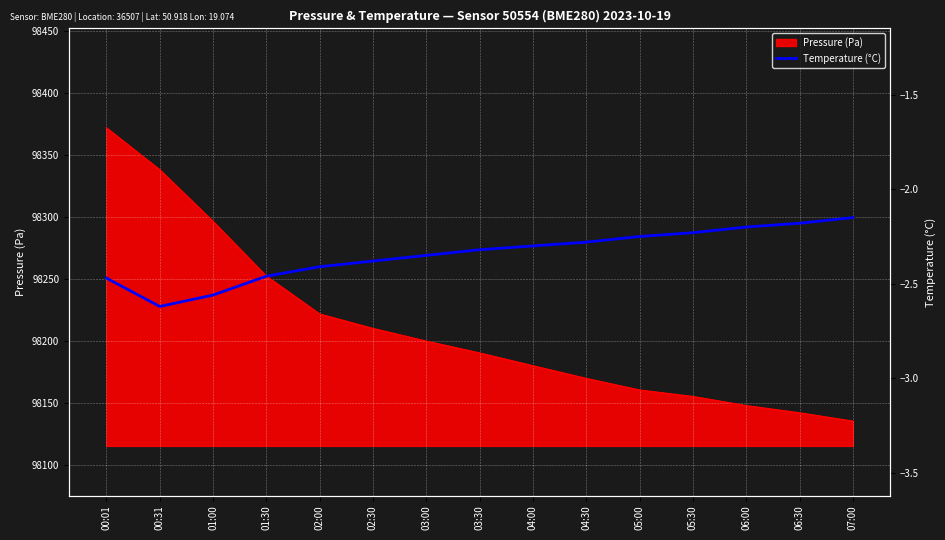

What is the change in value from 05:30 to 07:00?

+0.1